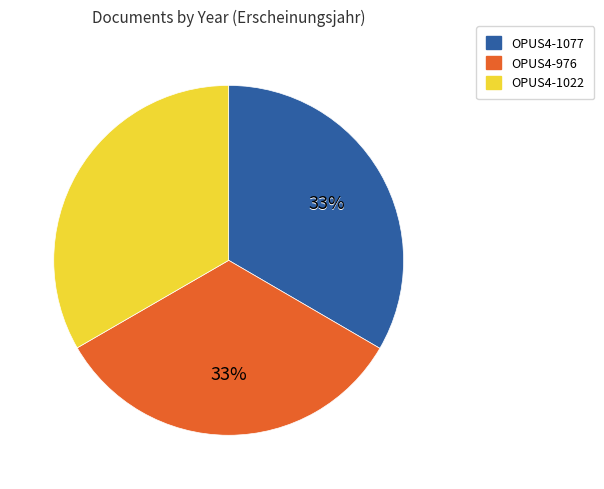

True or false: OPUS4-1022 accounts for 40% of the total.

False